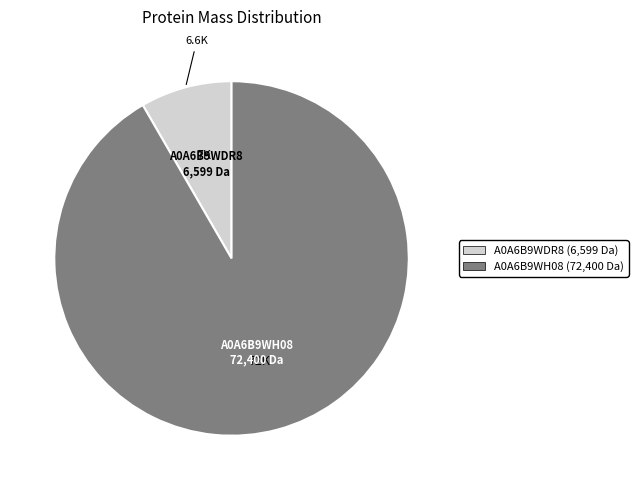

Approximately how many times larger is the value at A0A6B9WH08 compared to A0A6B9WDR8?

11.0